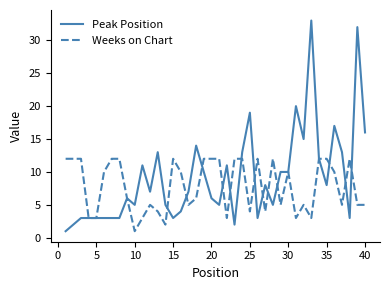

Which series has the largest range (max minus min)?

Peak Position